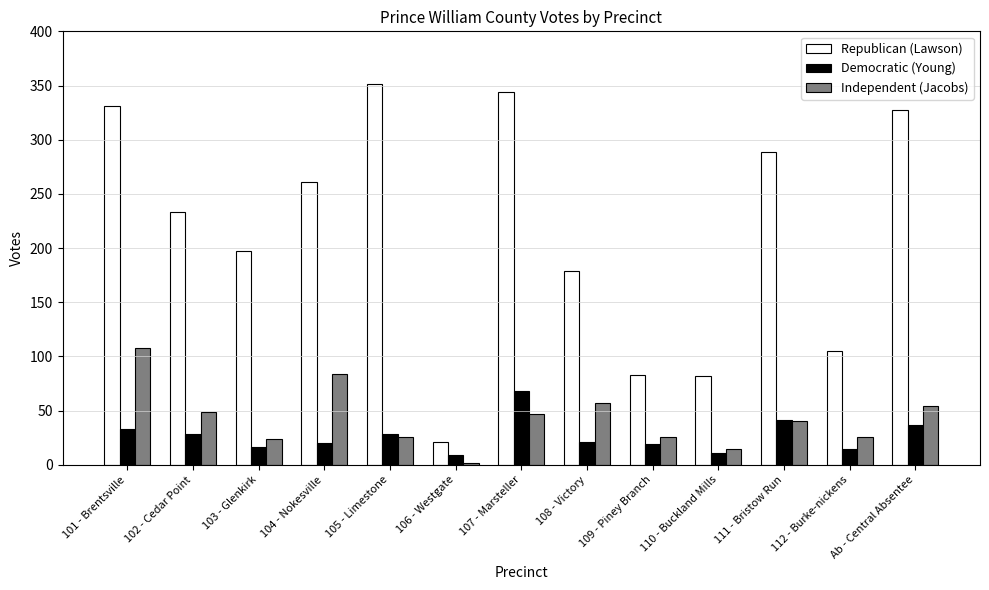

At Ab - Central Absentee, list the series in order from largest to smallest.

Republican (Lawson), Independent (Jacobs), Democratic (Young)